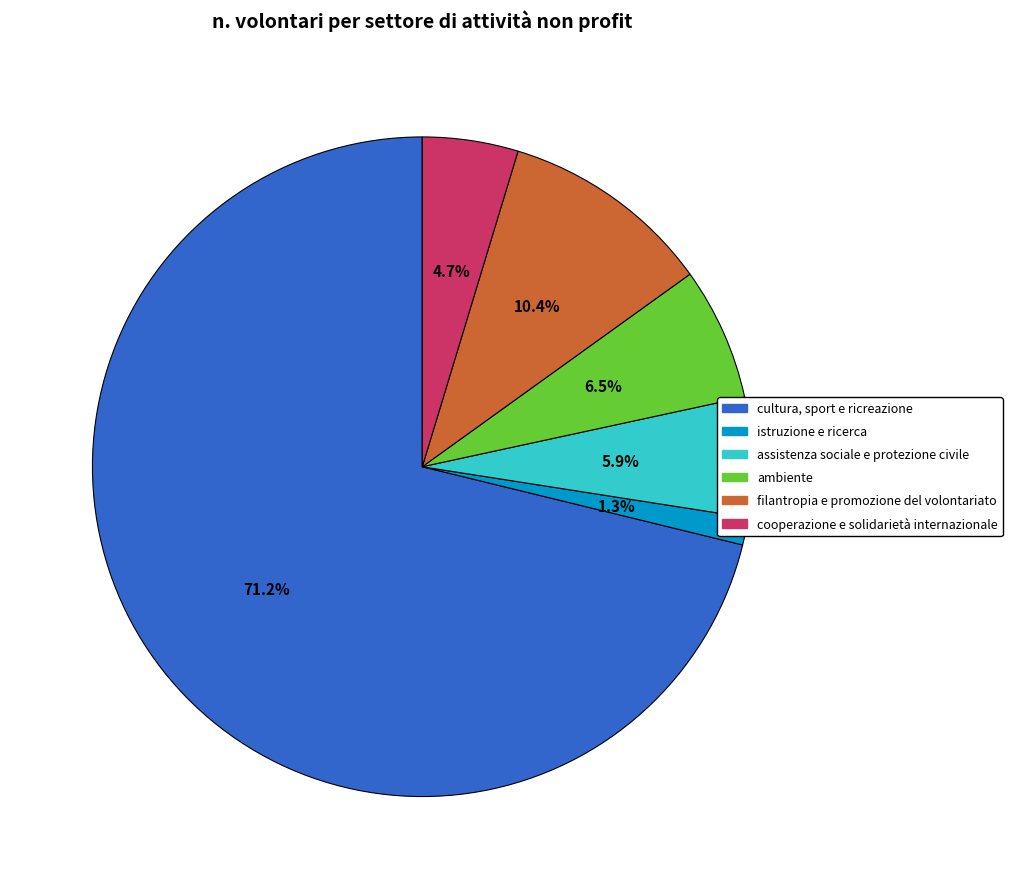

To the nearest percent, what percentage of the pie is cooperazione e solidarietà internazionale?

5%